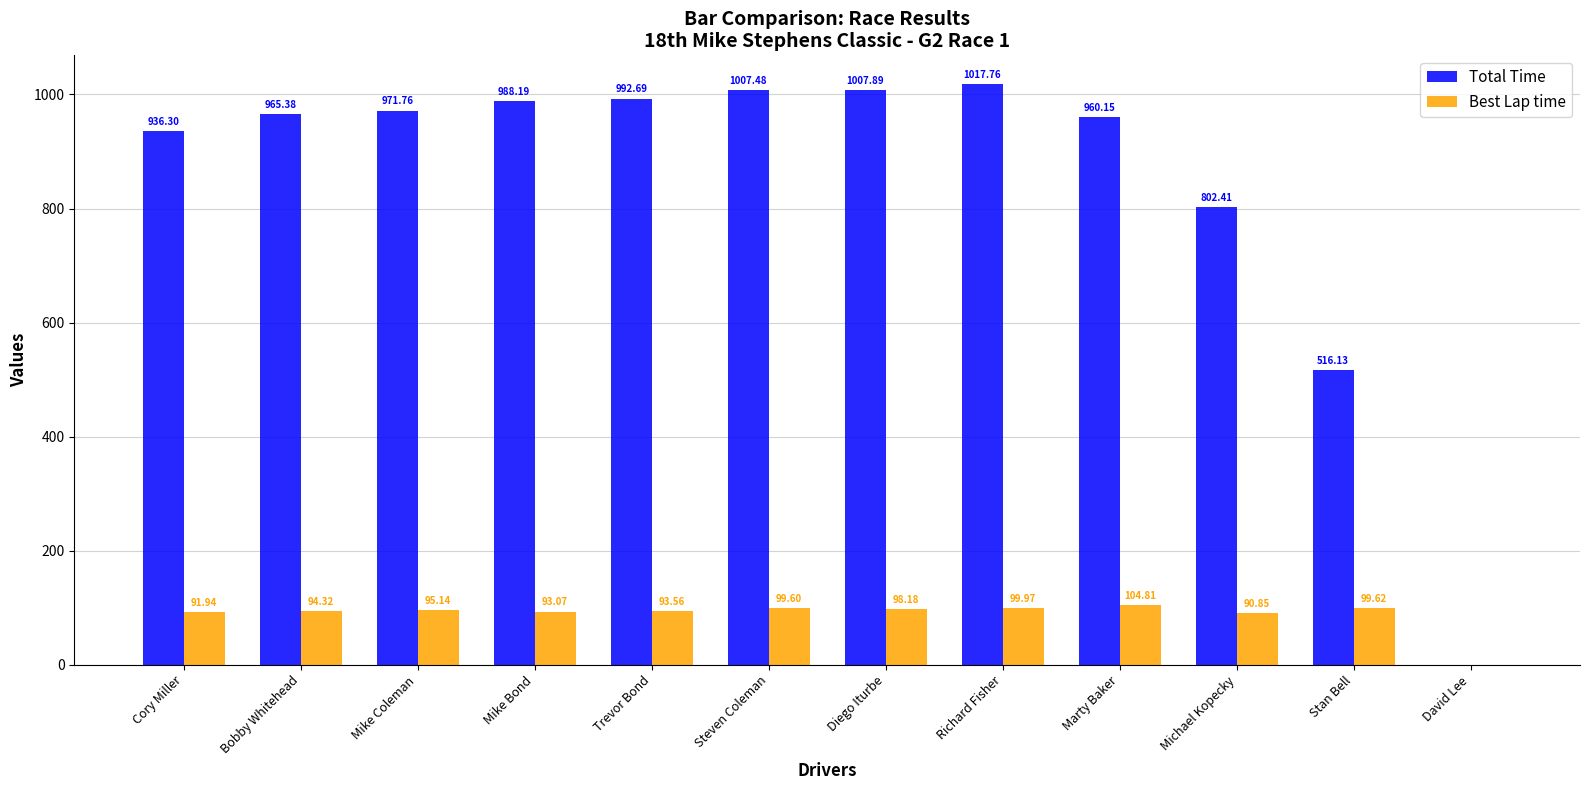

Which series has the widest spread of values?

Total Time